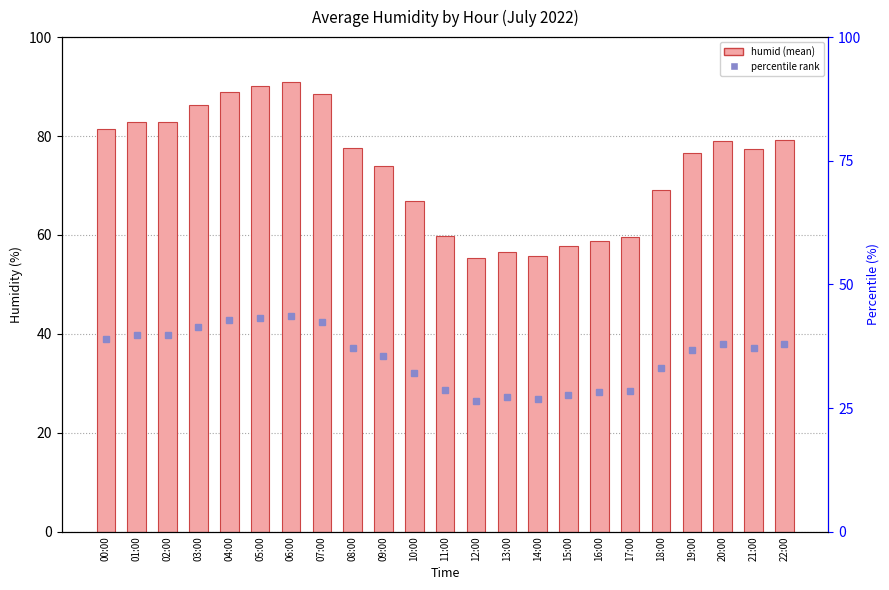

What is the value of the 23rd bar from the left?

79.3